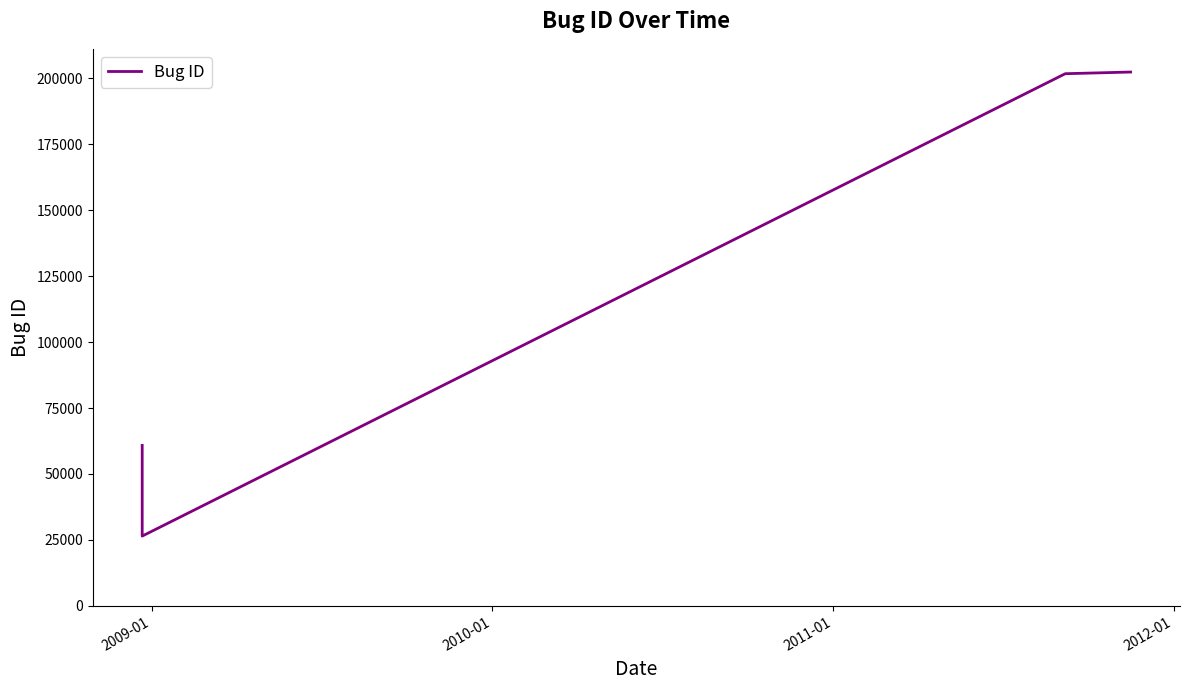

Does the chart display data point markers on the line(s)?

No